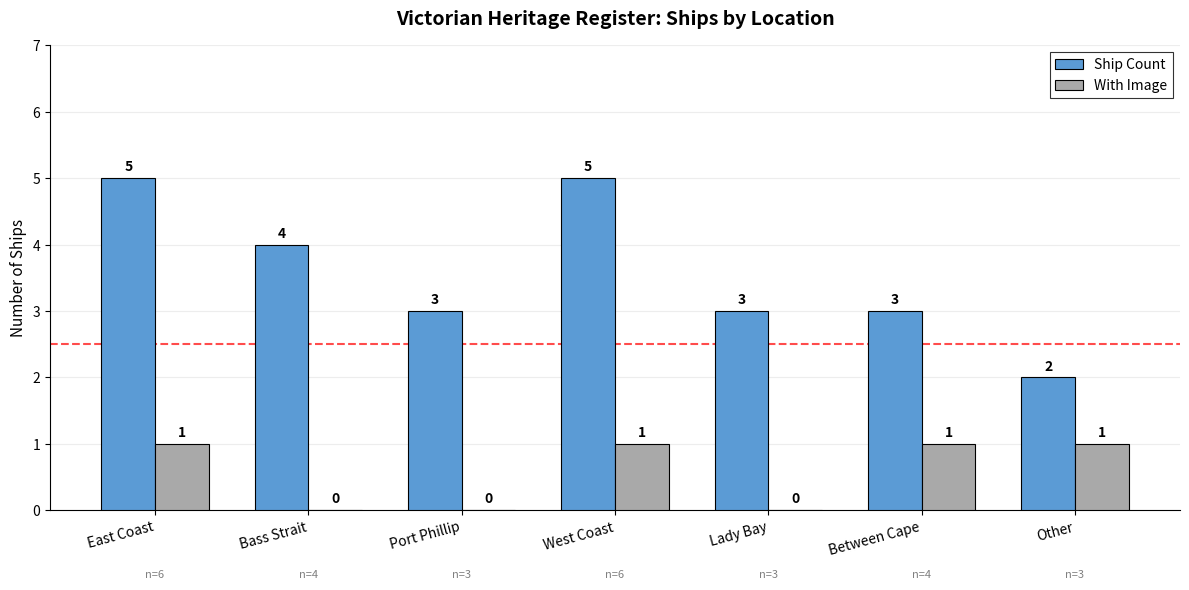

What is the sum of all Ship Count values?

25